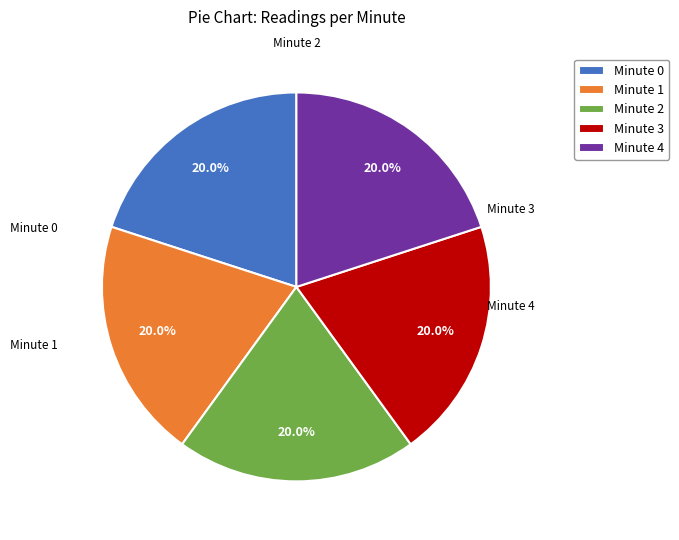

How many slices are in this pie chart?

5